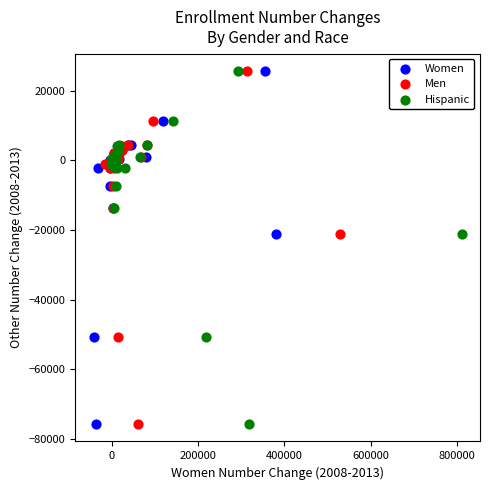

What are all the series names shown in the legend?

Women, Men, Hispanic